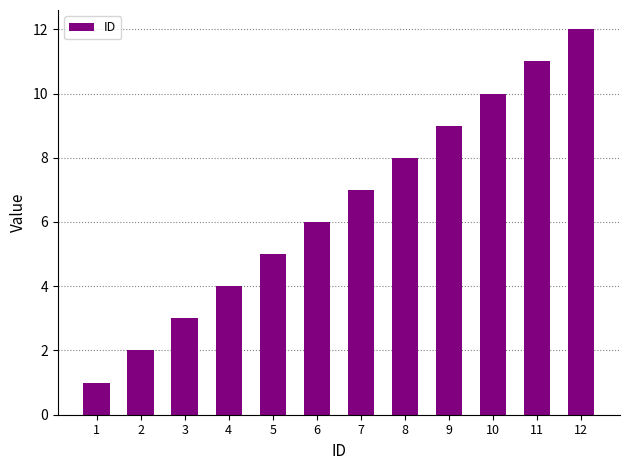

Reading right to left, list all the values displayed in this chart.

12	11	10	9	8	7	6	5	4	3	2	1